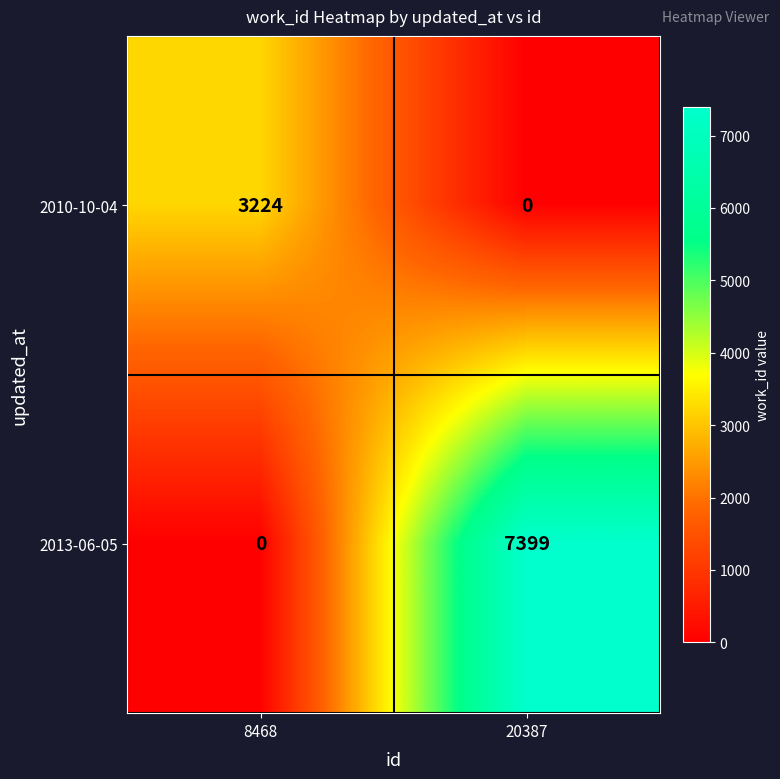

List the series in order of their overall mean, highest first.

2013-06-05, 2010-10-04